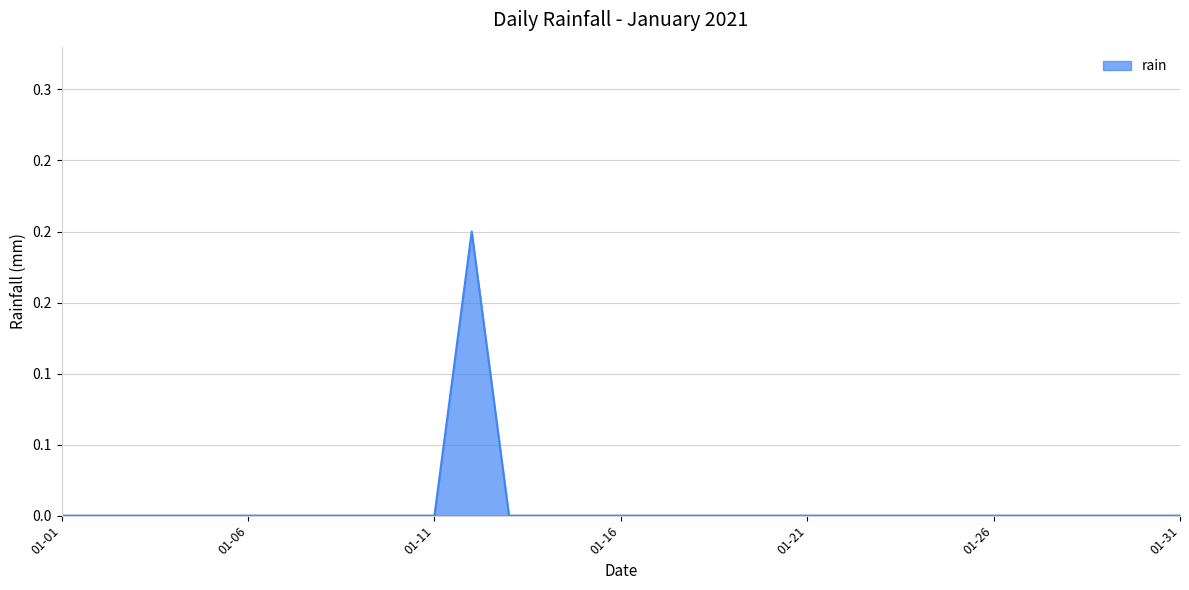

What is the greatest value displayed?

0.2